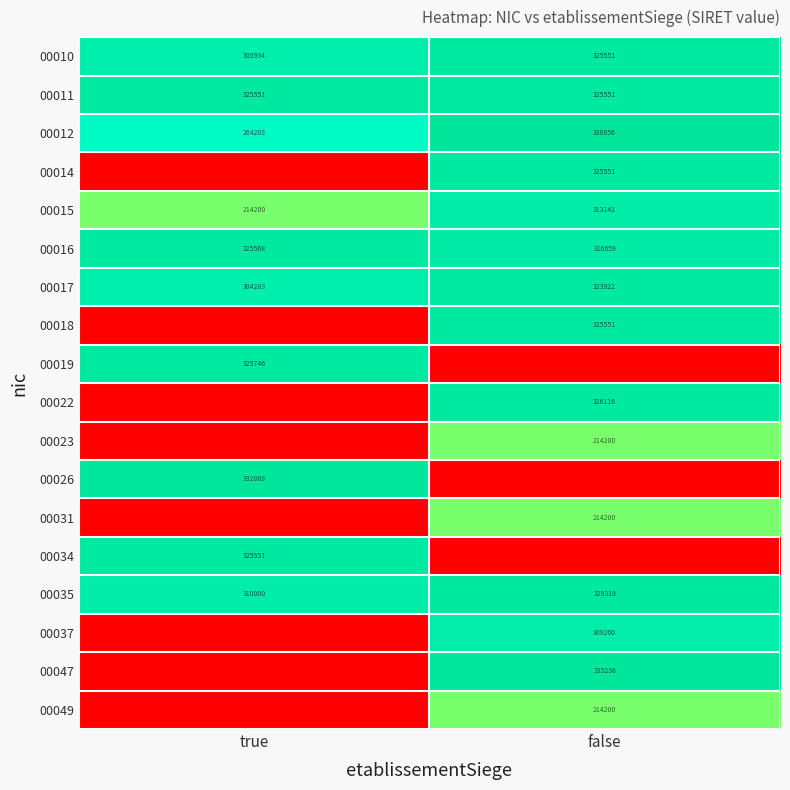

The 00017 series shows 501547 at false. True or false?

False